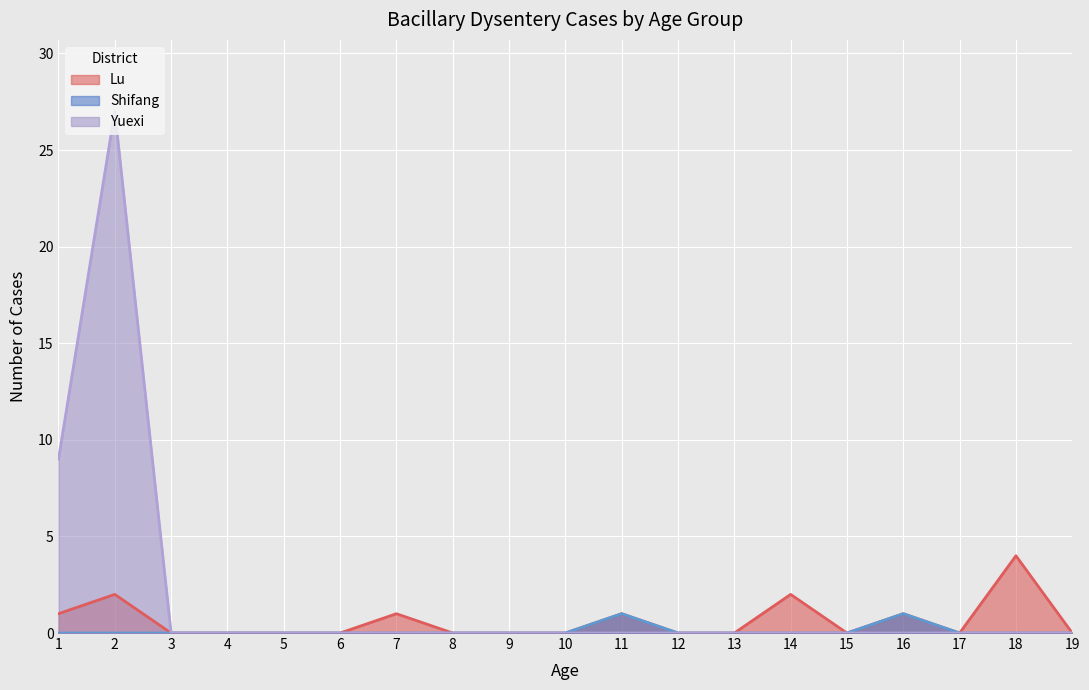

True or false: Lu has more than 1 points higher than both neighbors.

True